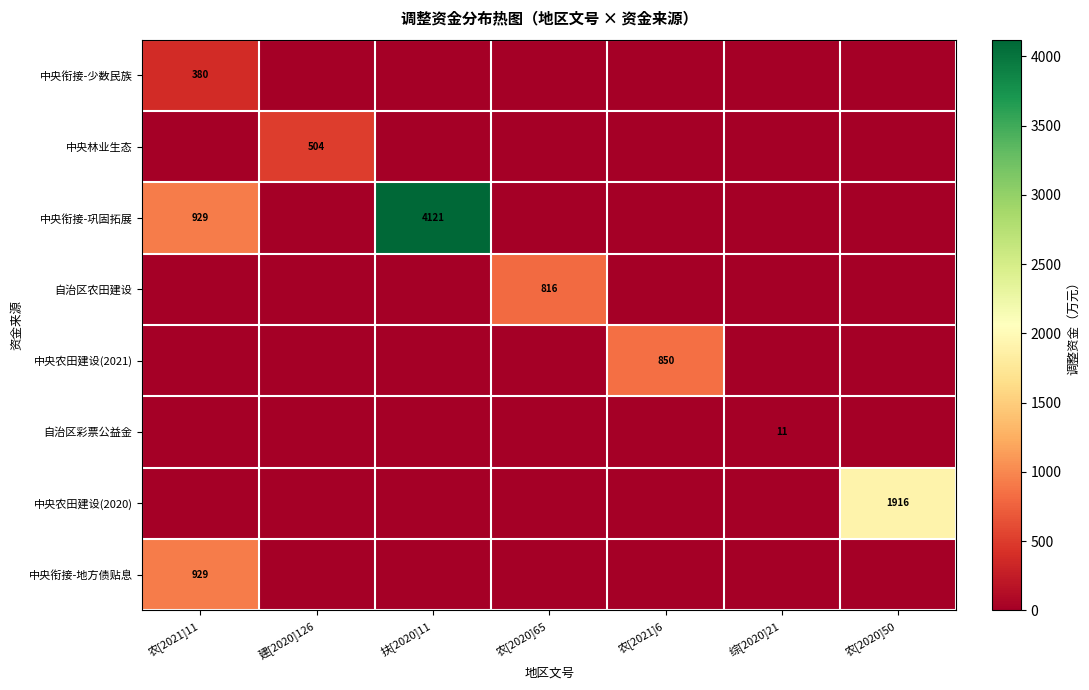

Is the value of 中央衔接-少数民族 at 扶[2020]11 greater than the value of 中央衔接-巩固拓展 at 扶[2020]11?

No